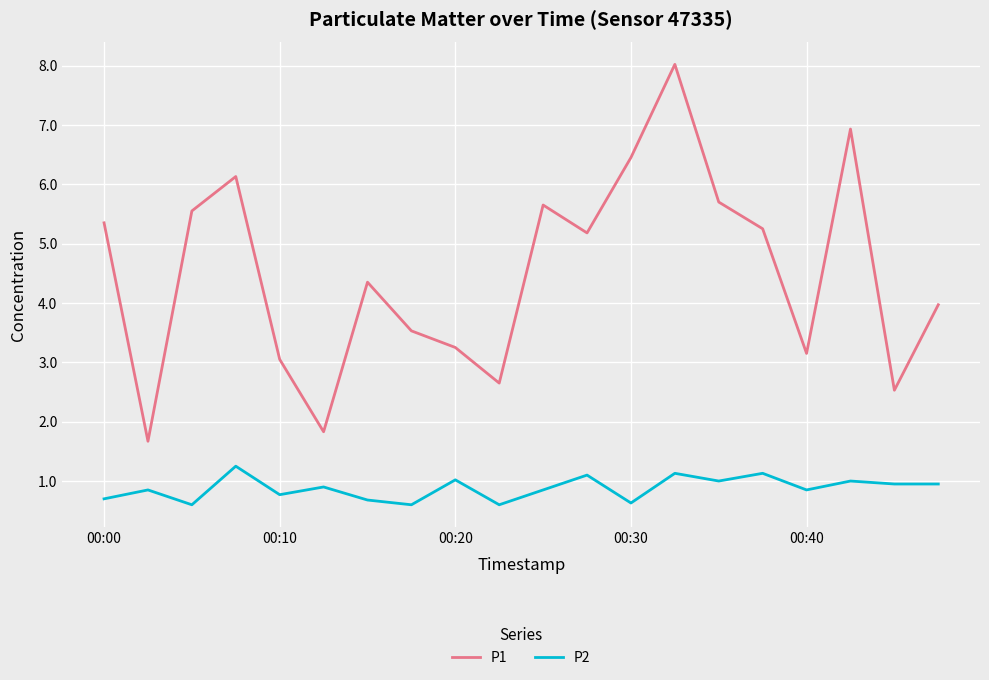

What is the difference between the maximum and minimum values in the P2 series?

0.7